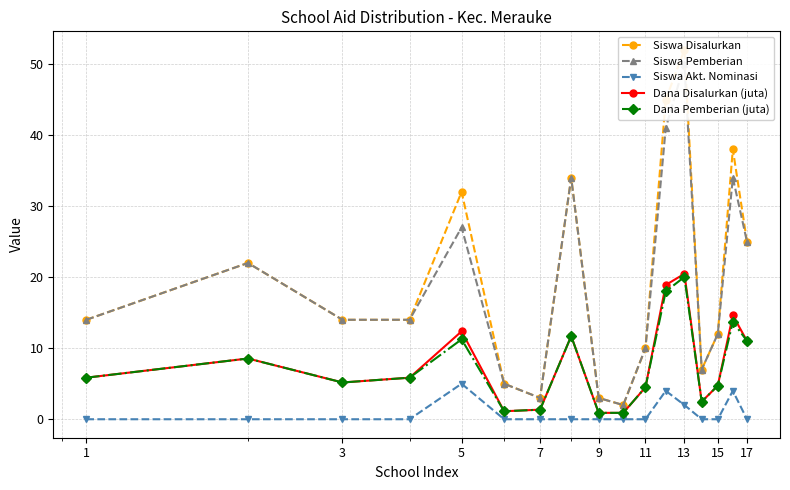

List the labels in order of Siswa Pemberian value, largest first.

12, 11, 15, 15, 9, 16, 3, 1, 5, 7, 14, 10, 13, 11, 13, 17, 9